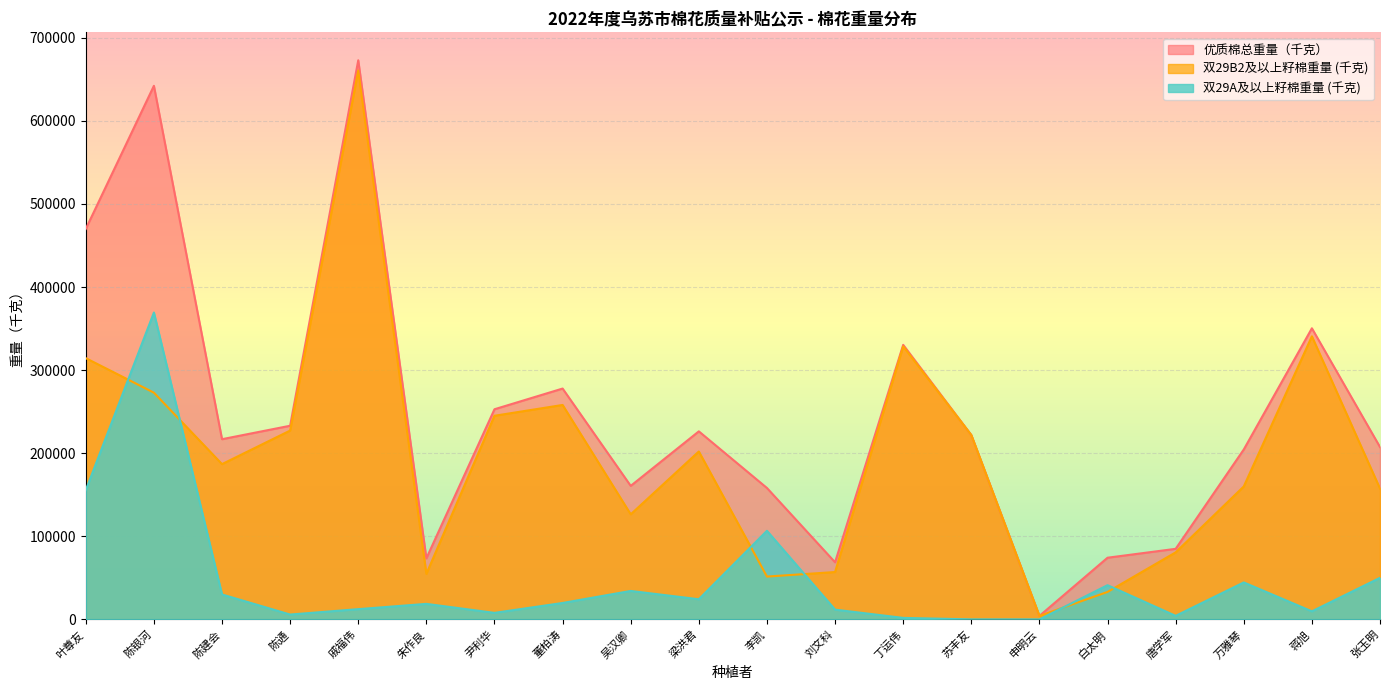

The 优质棉总重量（千克） series shows 371196.2 at 陈通. True or false?

False